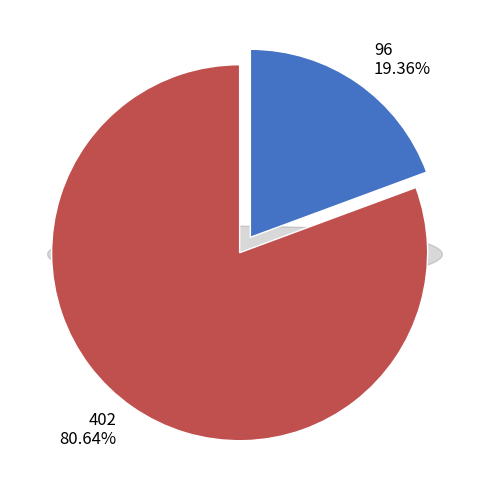

To the nearest percent, what percentage of the pie is 96?

19%